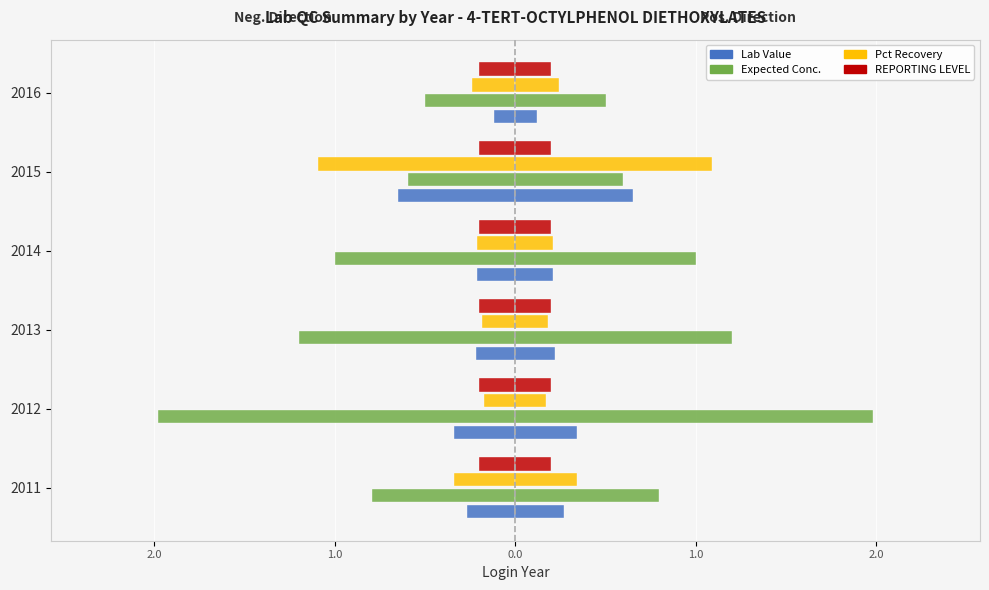

What is the value of the REPORTING LEVEL bar at the 5th from the left?

0.2